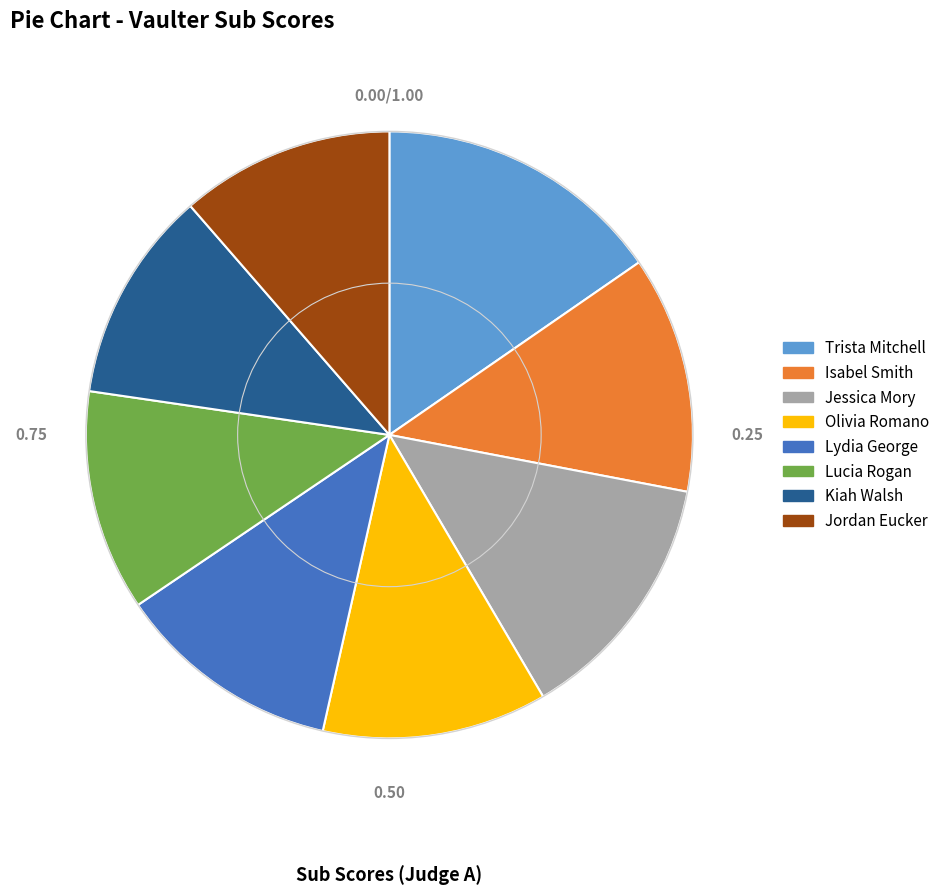

Is there a majority slice in this chart?

No